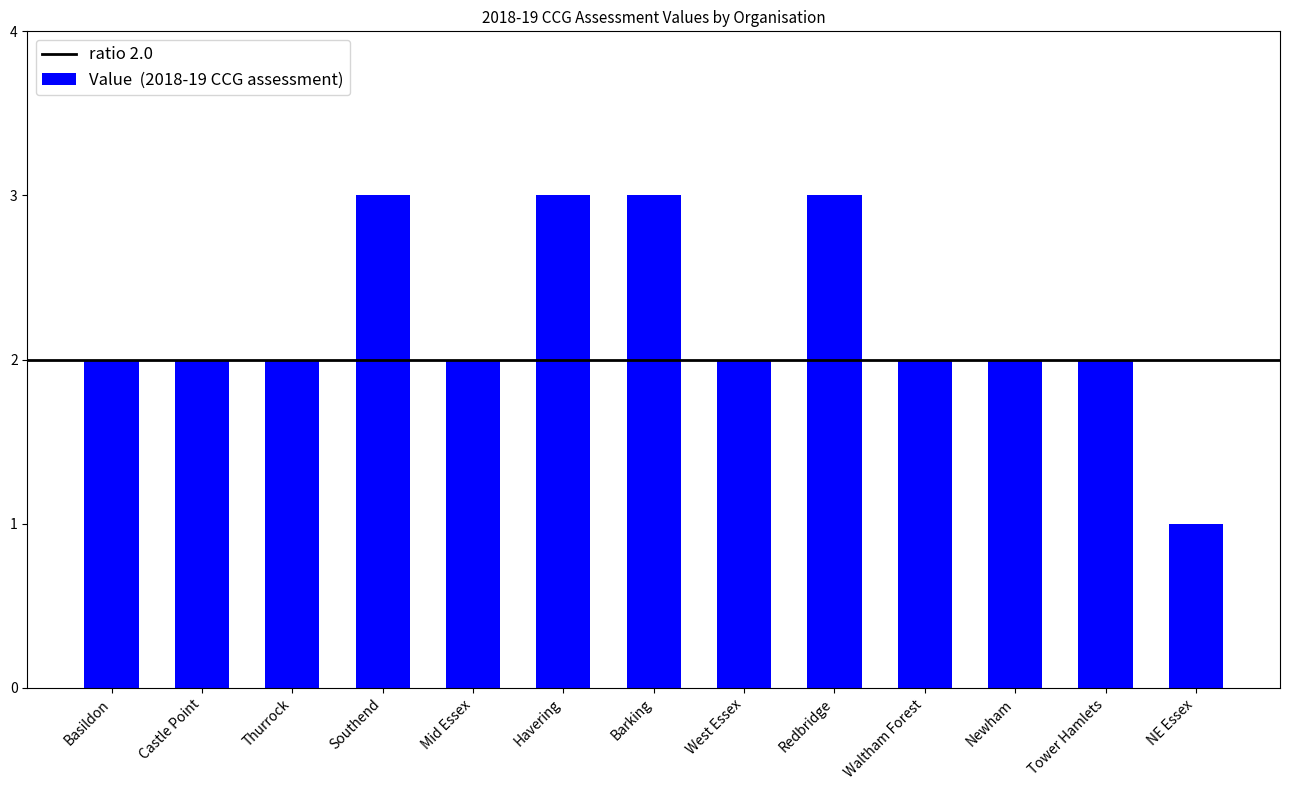

How many bars are there in total?

13